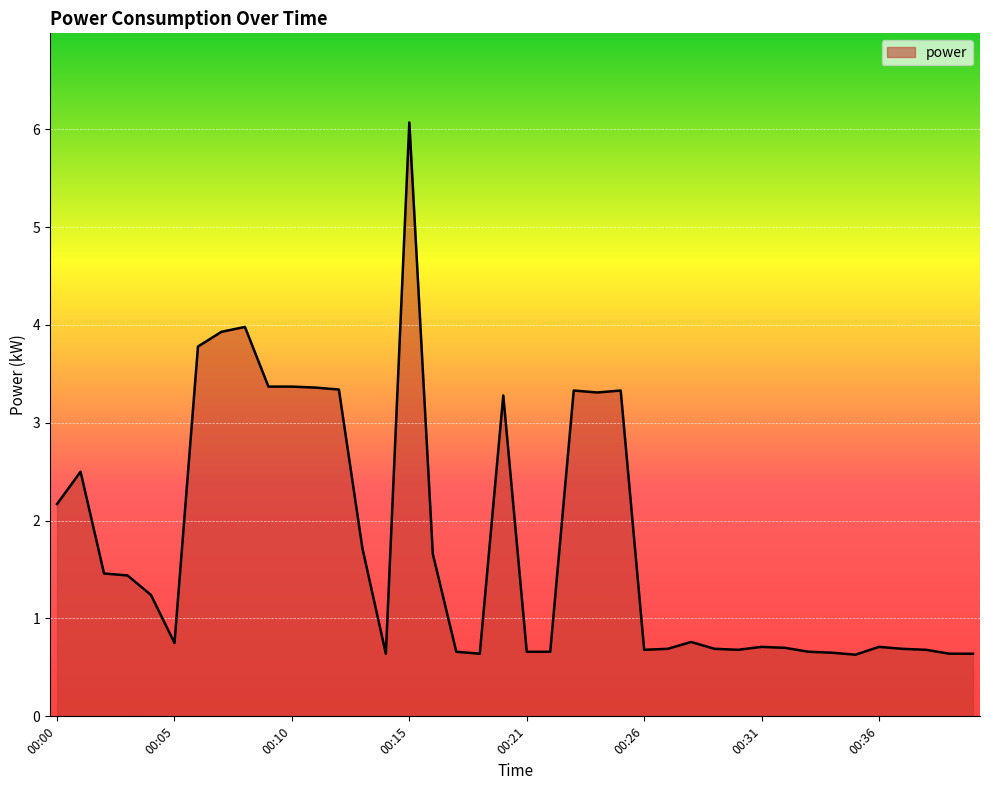

What is the average value?

1.8